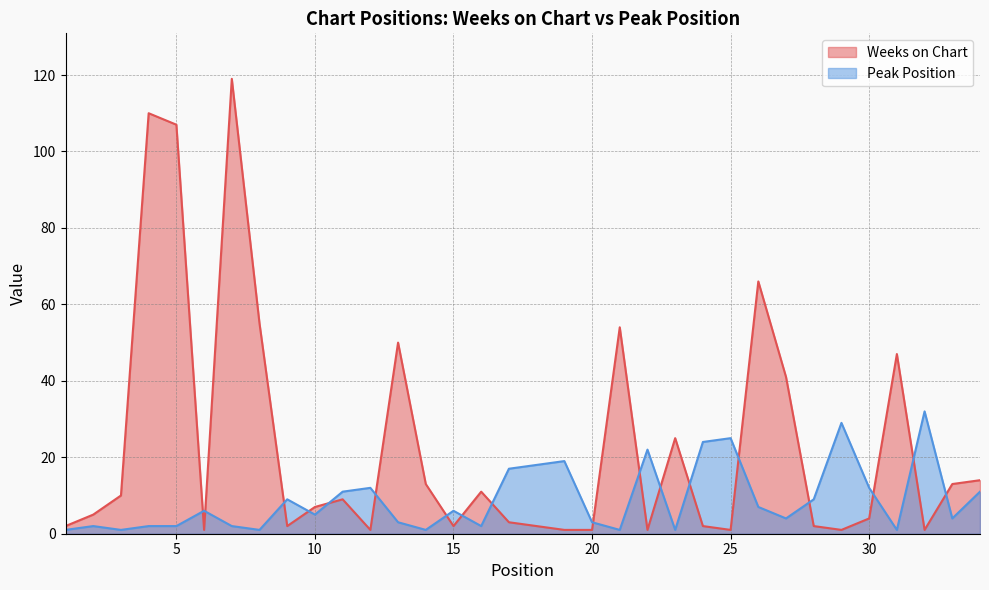

After their last crossing, which series has the higher values: Peak Position or Weeks on Chart?

Weeks on Chart